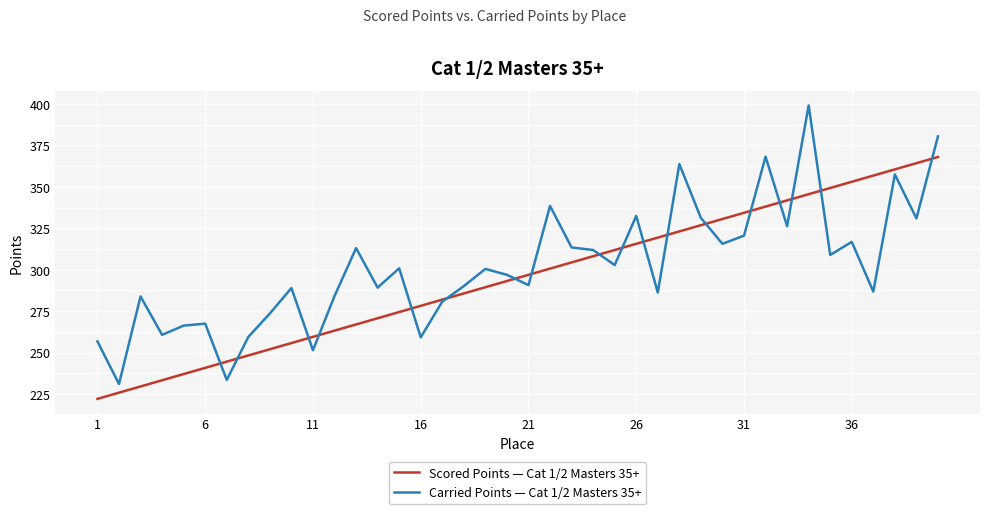

What is the lowest value of the Carried Points — Cat 1/2 Masters 35+ series?

231.0